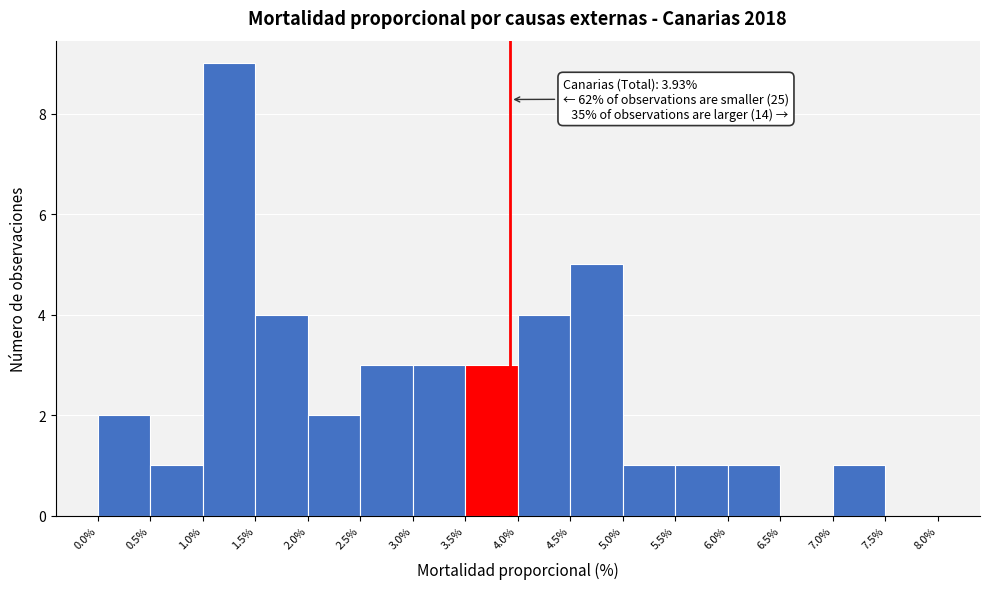

Which range on the x-axis has the tallest bar?

1.0% to 1.5%